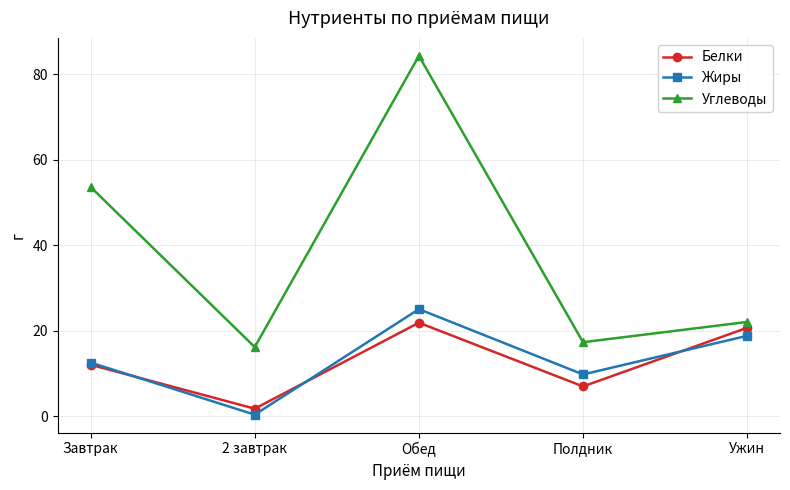

In Углеводы, how many points are higher than both neighbors (excluding endpoints)?

1